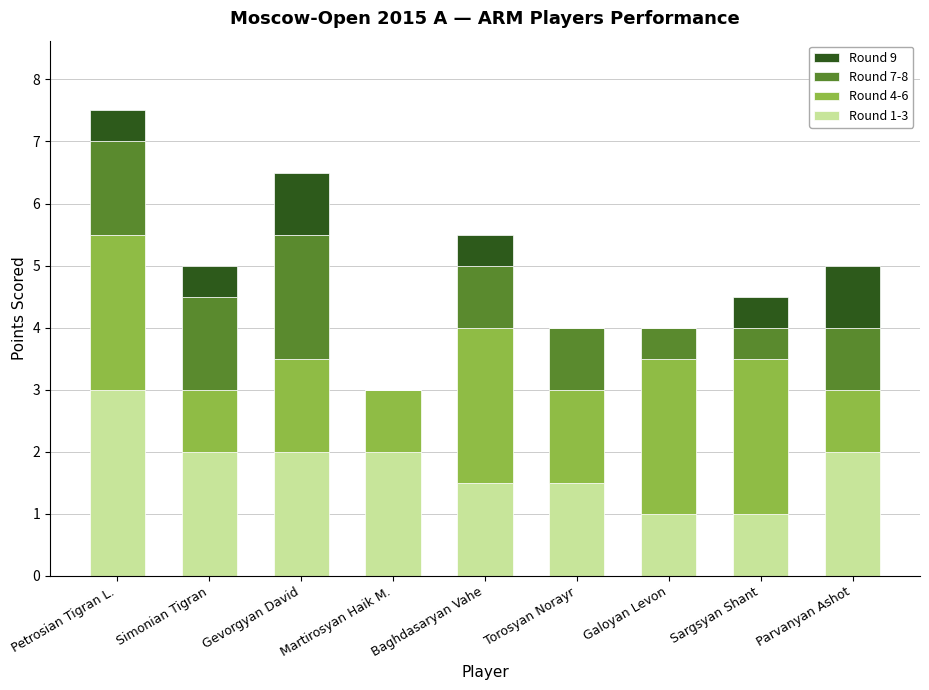

What is the sum of all Round 1-3 values?

16.0